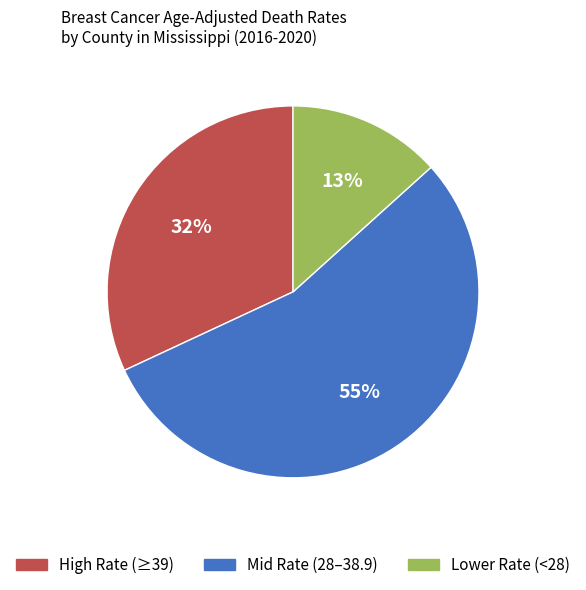

To the nearest percent, what is the average slice percentage?

33%